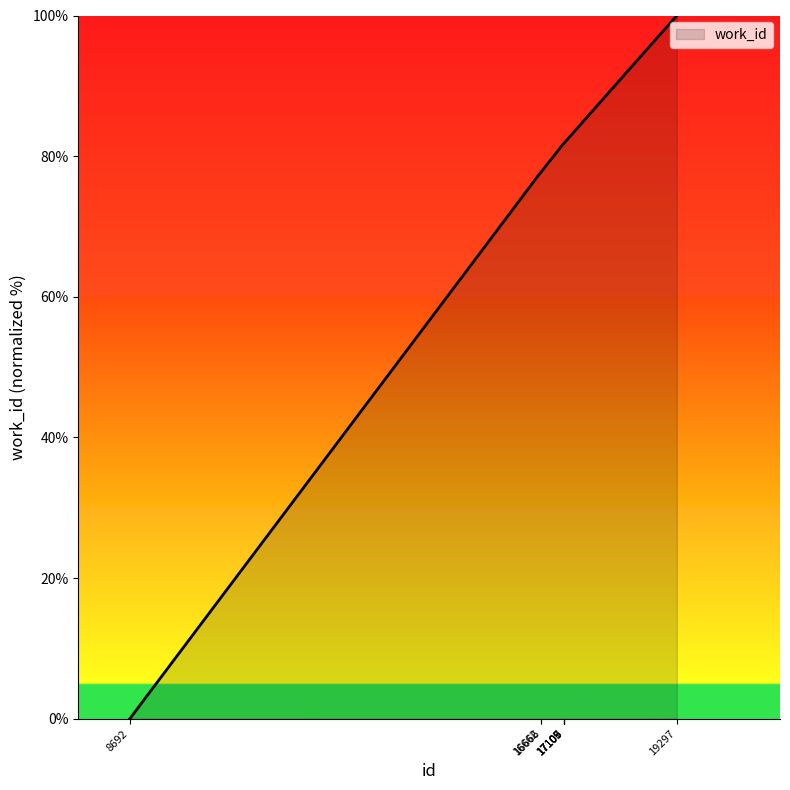

Count the number of data series in this chart.

1